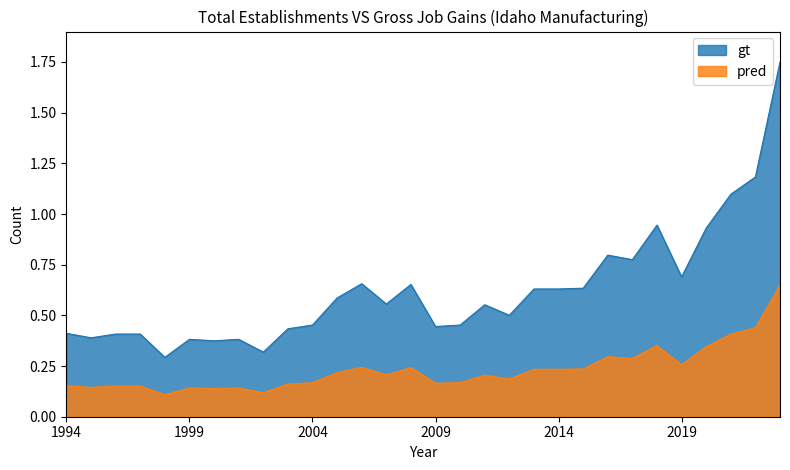

Rank the series by their maximum value, from lowest to highest.

pred, gt